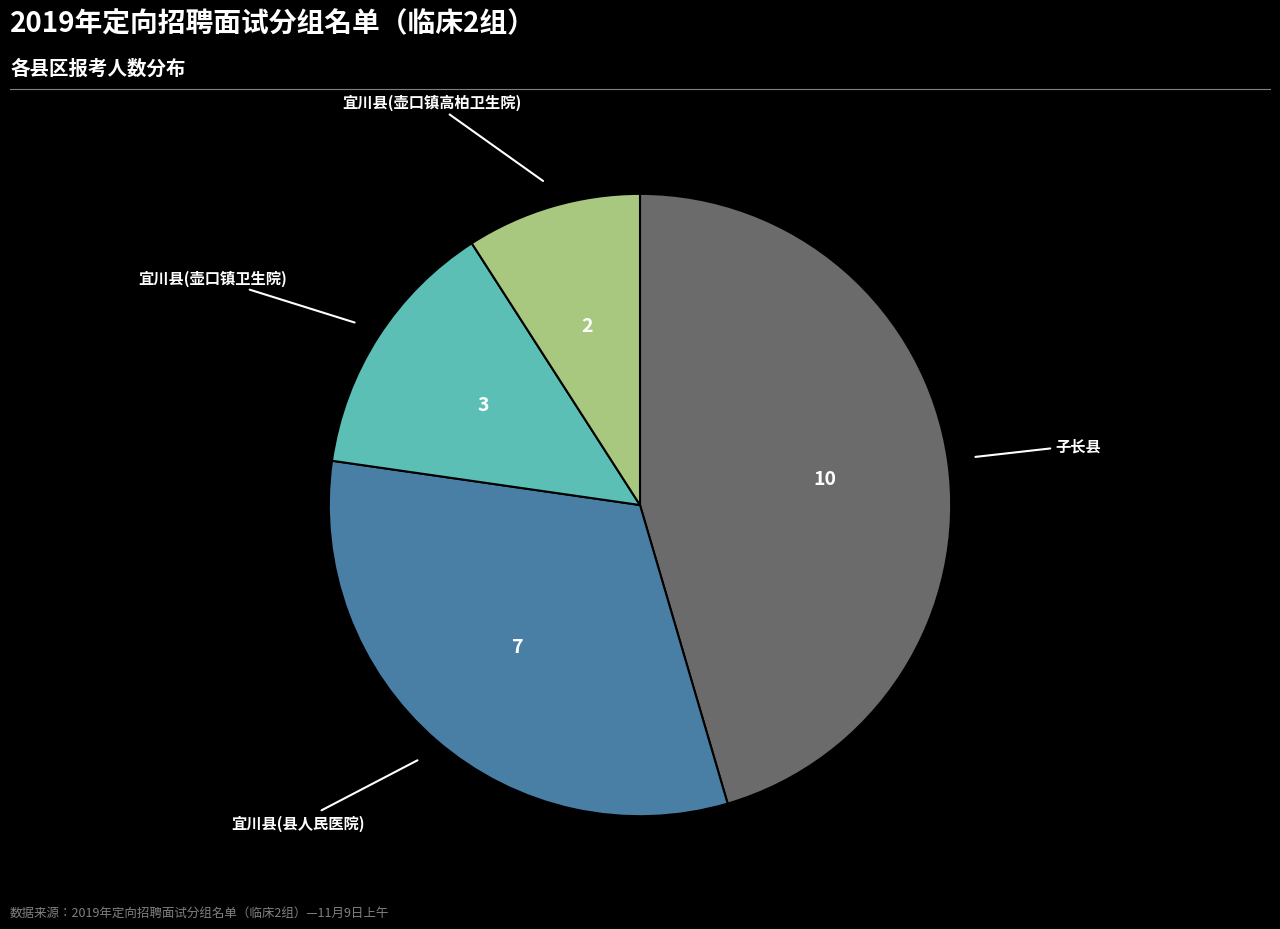

Is there a majority slice in this chart?

No